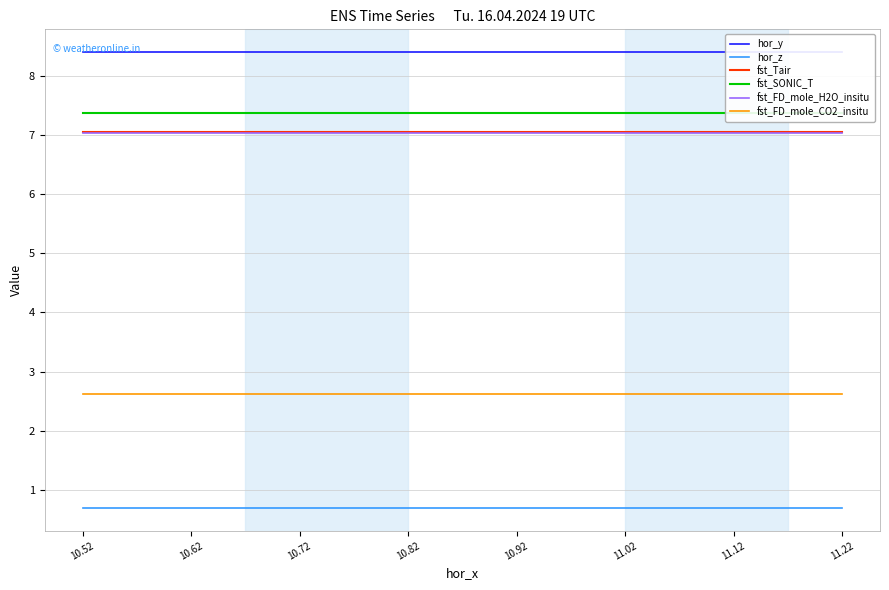

Is it true that fst_FD_mole_H2O_insitu equals 7.0 at 11.12?

True